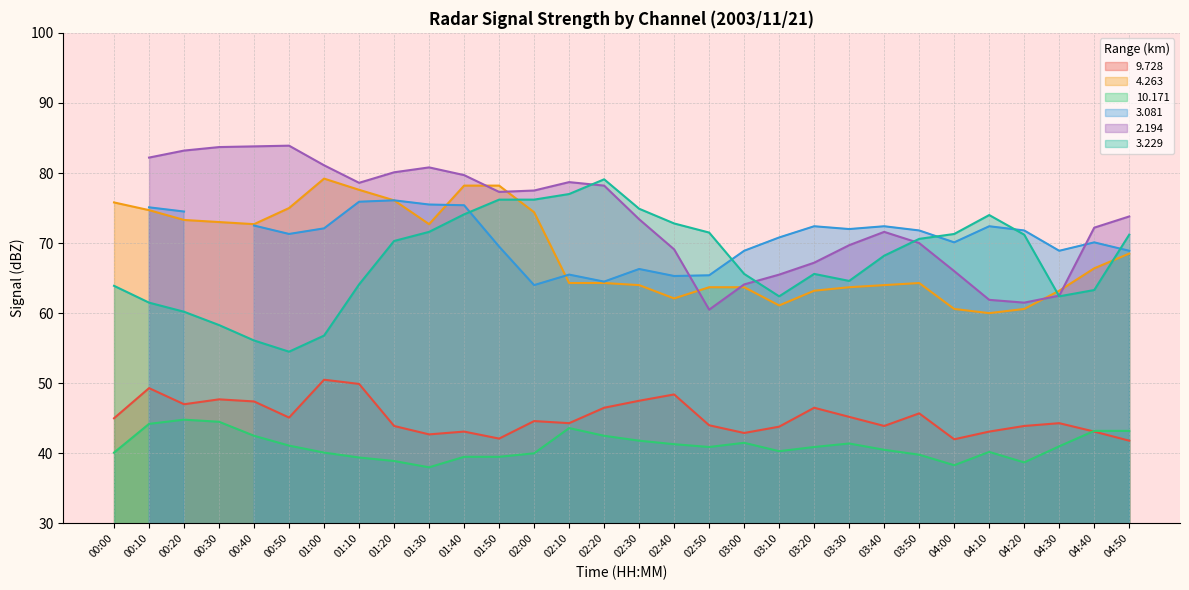

Does the chart display data point markers on the line(s)?

No